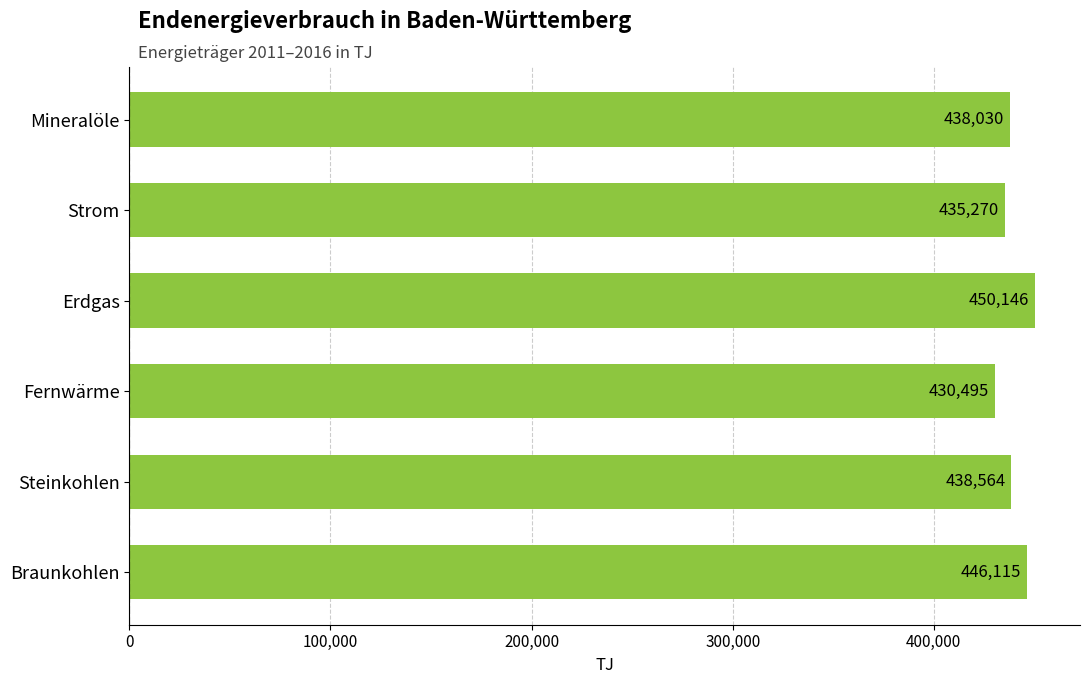

Rank the categories by value from lowest to highest.

Fernwärme, Strom, Mineralöle, Steinkohlen, Braunkohlen, Erdgas